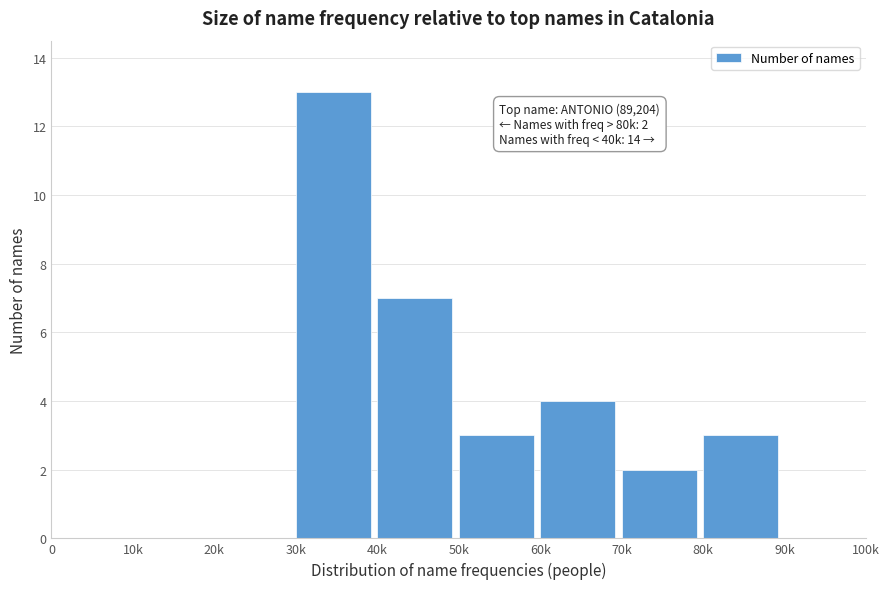

Reading right to left, list all the values displayed in this chart.

90k=0	80k=3	70k=2	60k=4	50k=3	40k=7	30k=13	20k=0	10k=0	0=0